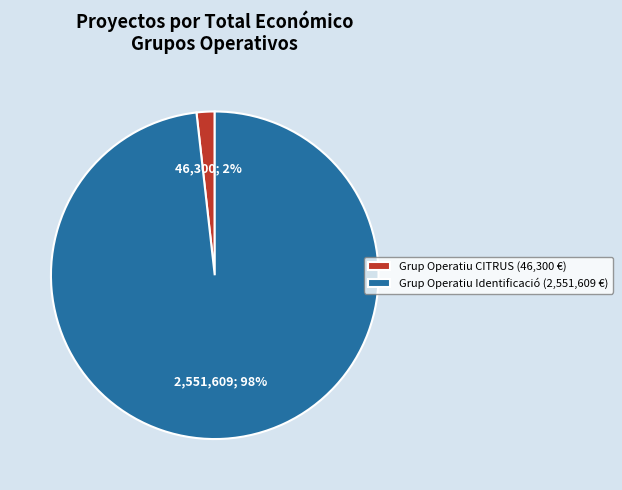

To the nearest percent, what percentage of the pie is Grup Operatiu CITRUS (46,300 €)?

2%